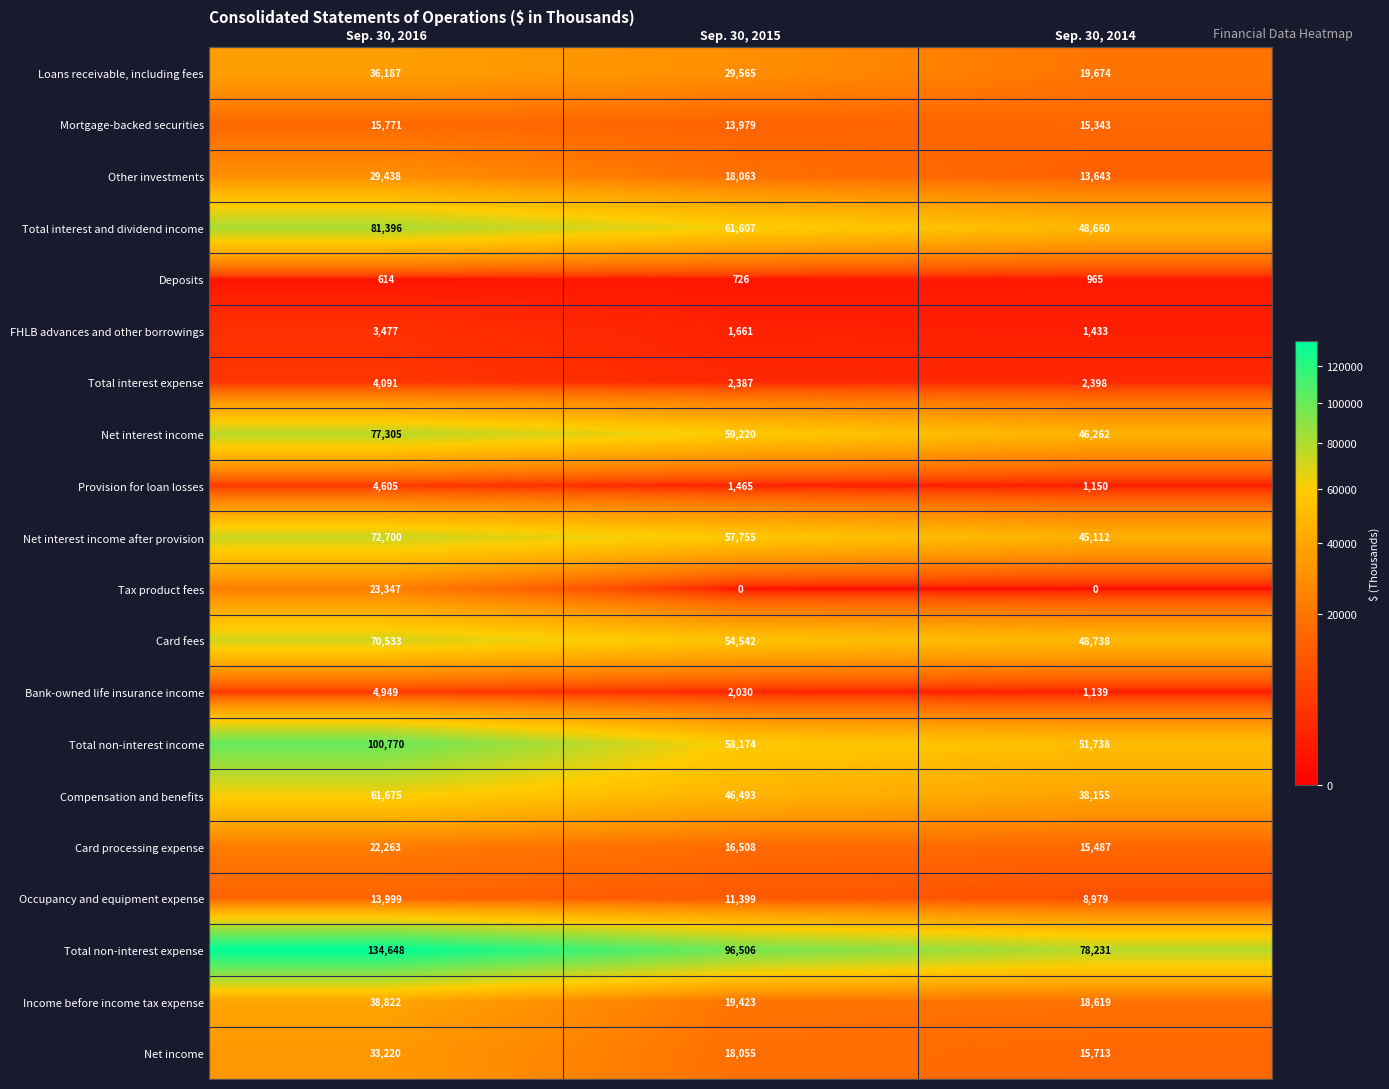

At how many categories does at least one series exceed 68436?

3